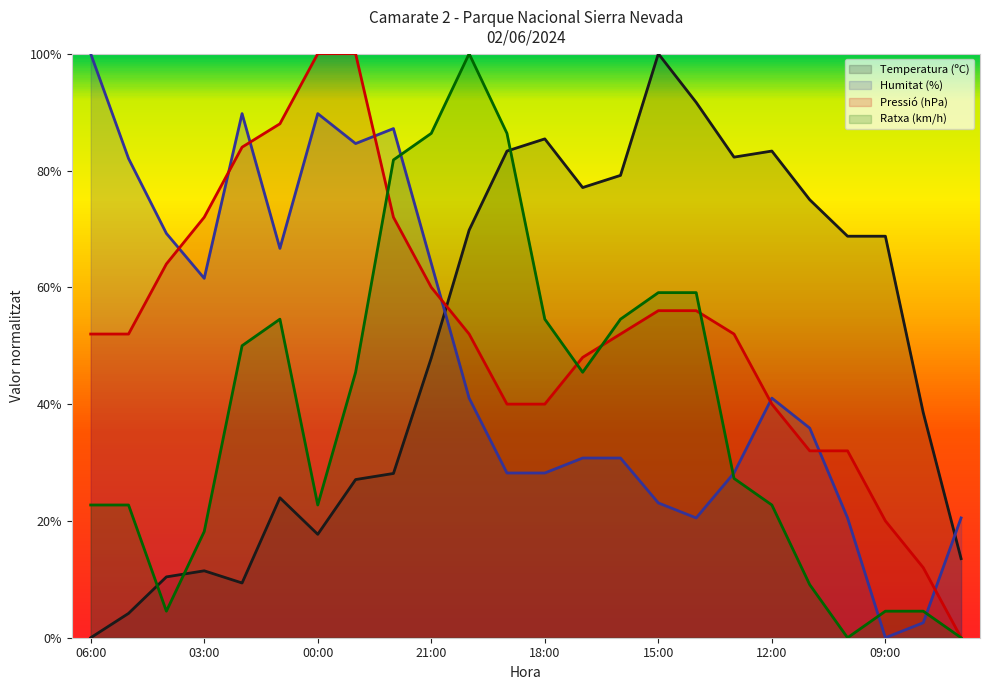

How many interior local valleys does the Ratxa (km/h) series have?

4